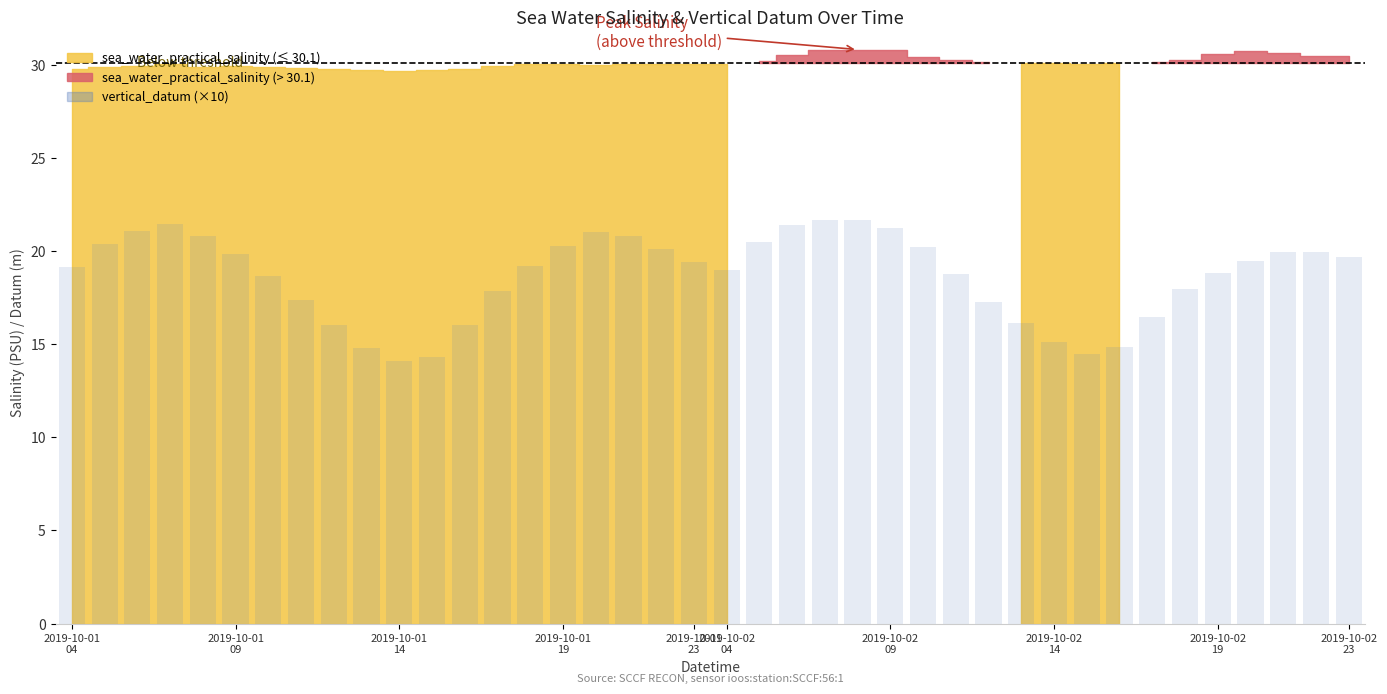

What is the sum of all values?

747.4